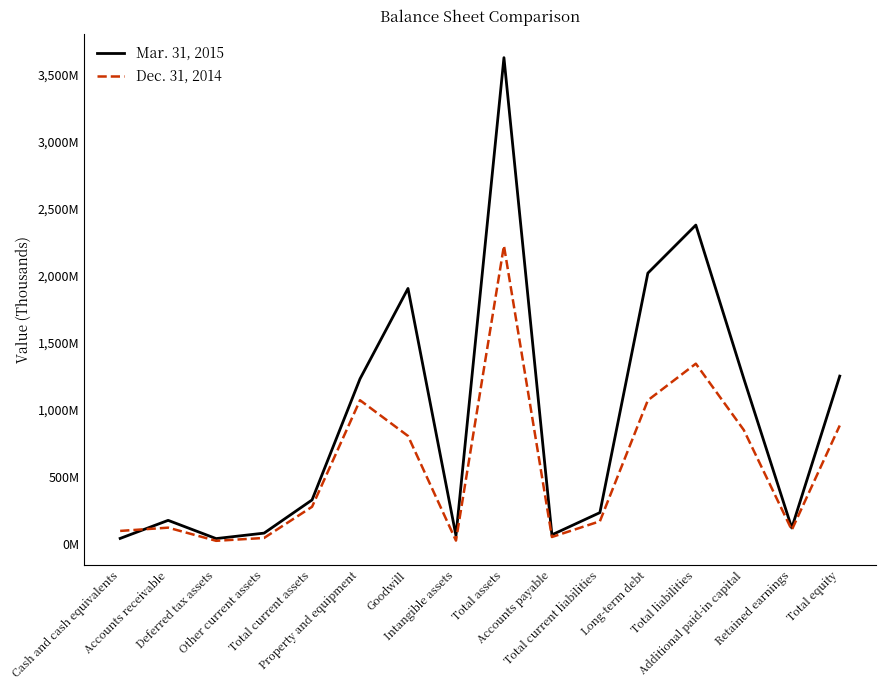

What are all the series names shown in the legend?

Mar. 31, 2015, Dec. 31, 2014